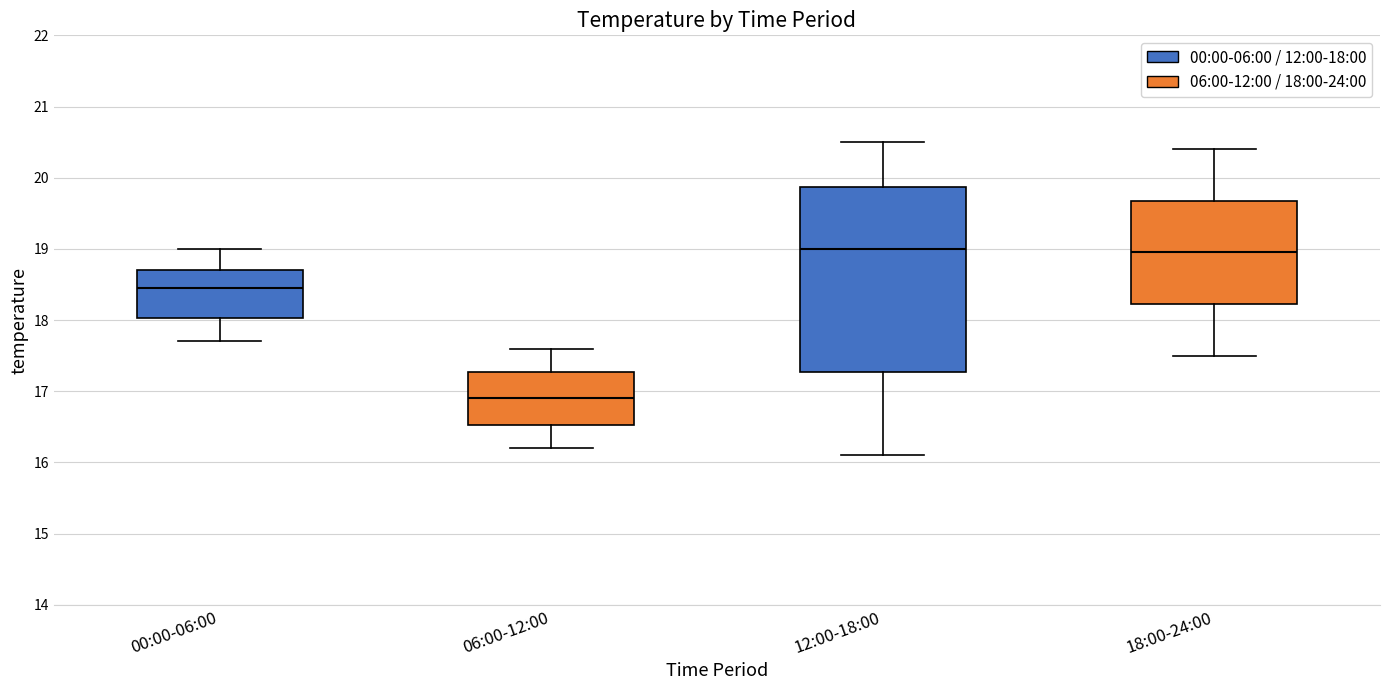

Reading left to right, read every box against the y-axis: the position of its median line, the range the box covers, and the ends of its whiskers. The values are not printed on the chart, so give them approximately, as read against the axis.

00:00-06:00: median 18.5, box 18.0 to 18.7, whiskers 17.7 to 19.0
06:00-12:00: median 16.9, box 16.5 to 17.3, whiskers 16.2 to 17.6
12:00-18:00: median 19.0, box 17.3 to 19.9, whiskers 16.1 to 20.5
18:00-24:00: median 19.0, box 18.2 to 19.7, whiskers 17.5 to 20.4